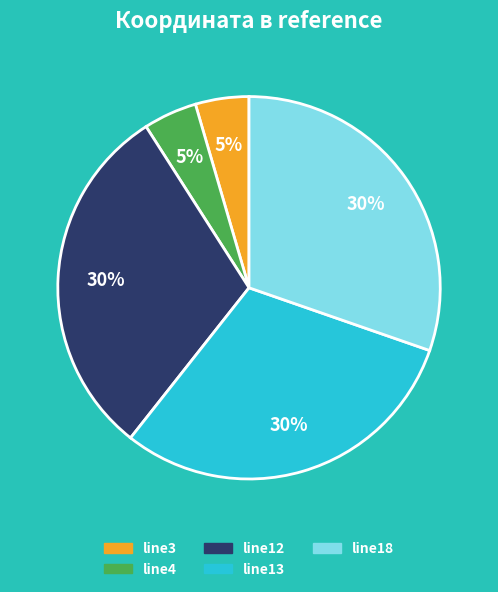

True or false: line12 accounts for 18% of the total.

False